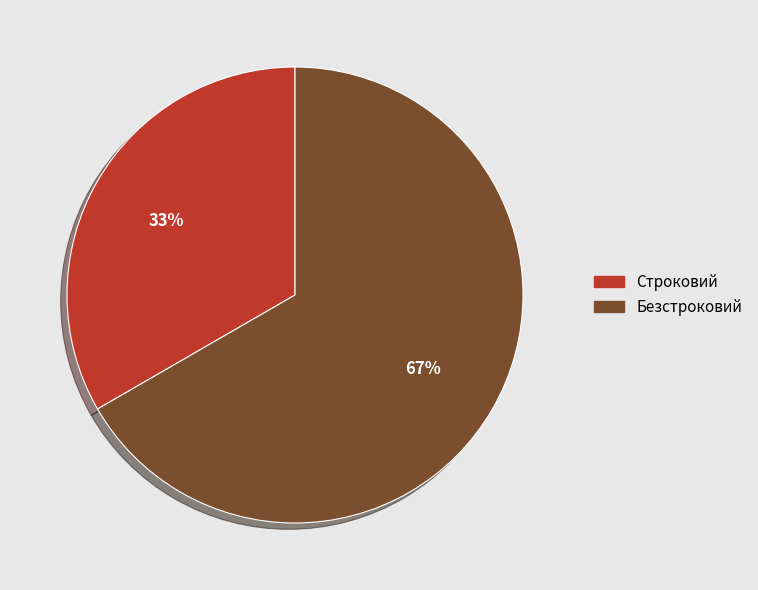

To the nearest percent, what portion does Безстроковий represent?

67%